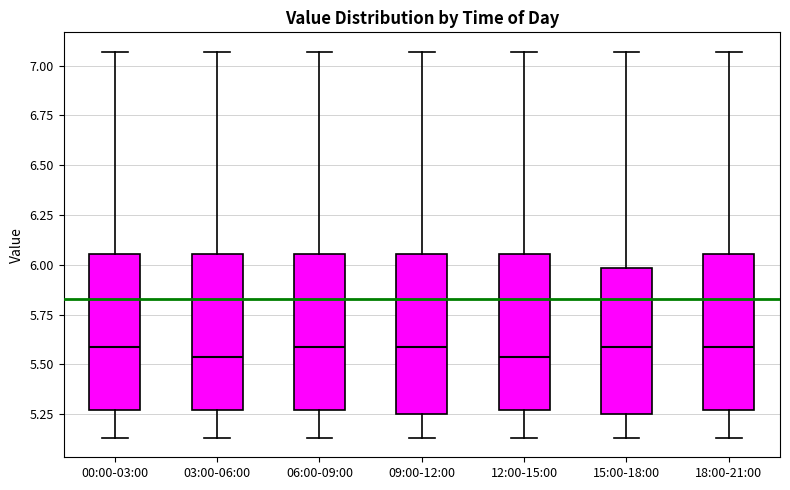

Where does the lower whisker of the box for 18:00-21:00 end on the y-axis? The values are not printed on the chart, so give them approximately, as read against the axis.

5.15